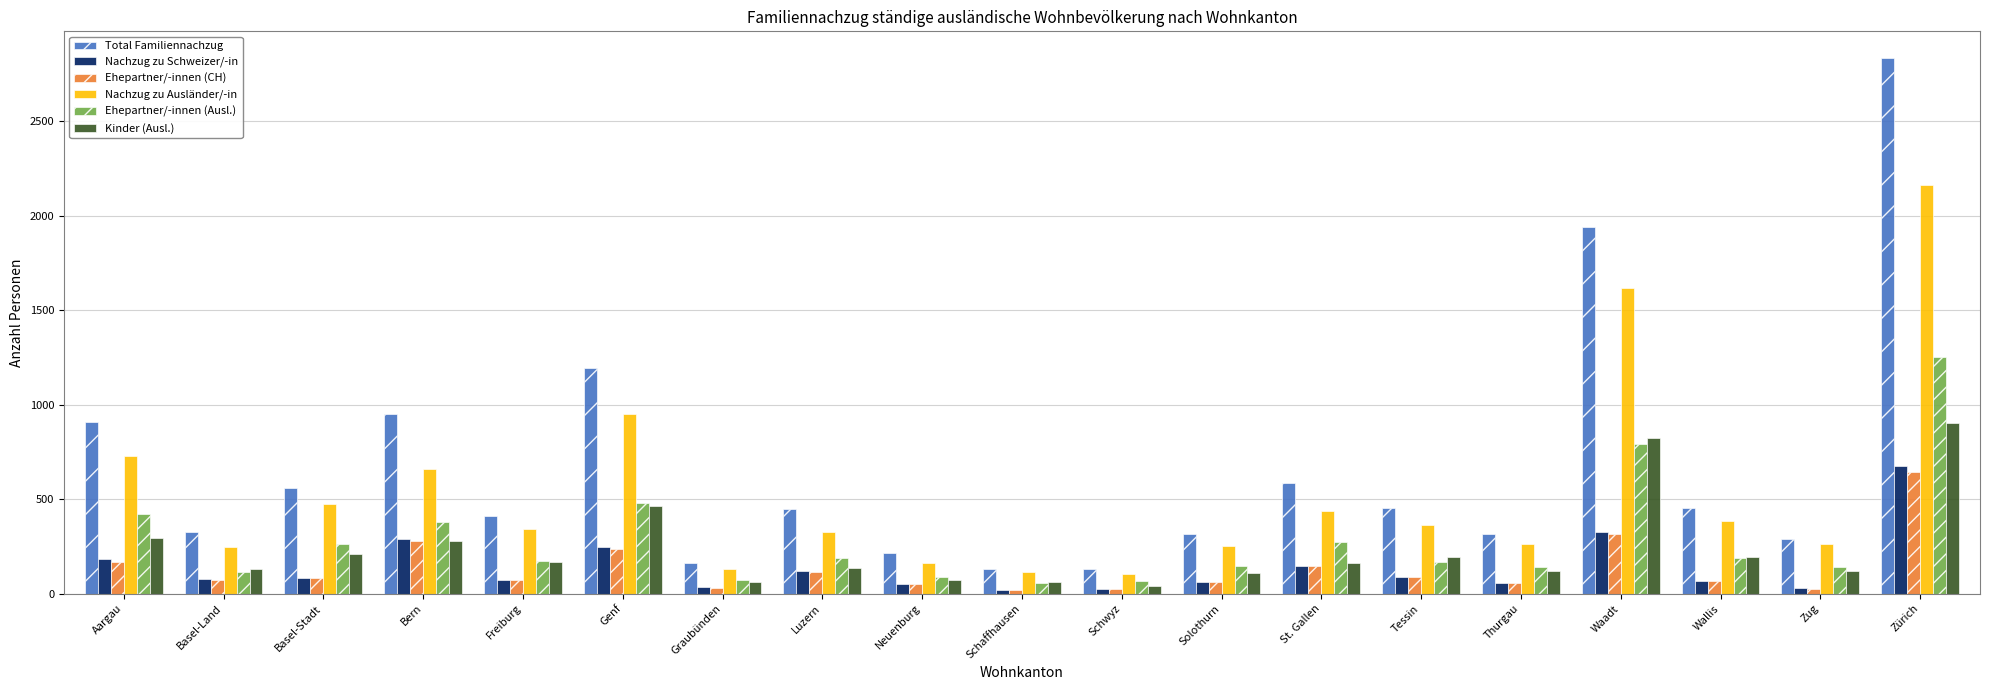

True or false: Ehepartner/-innen (Ausl.) has a value of 59 at Wallis.

False